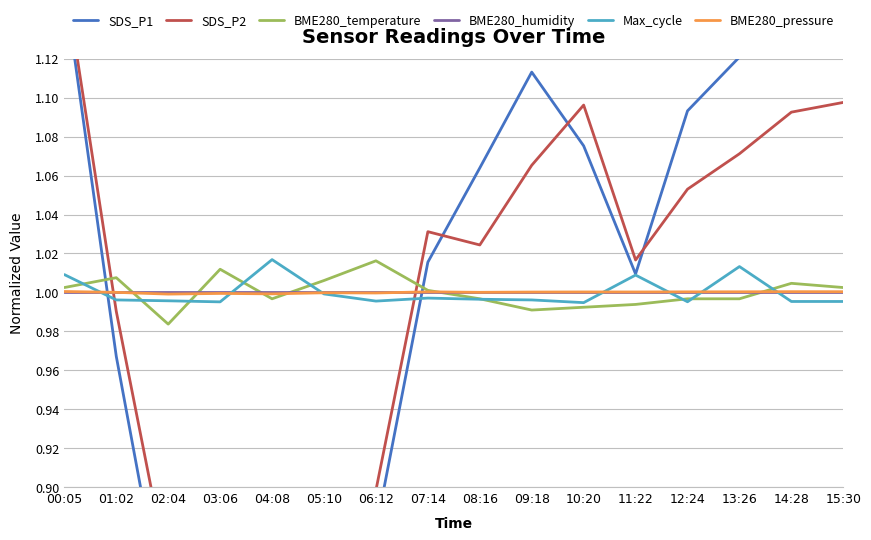

What are all the series names shown in the legend?

SDS_P1, SDS_P2, BME280_temperature, BME280_humidity, Max_cycle, BME280_pressure